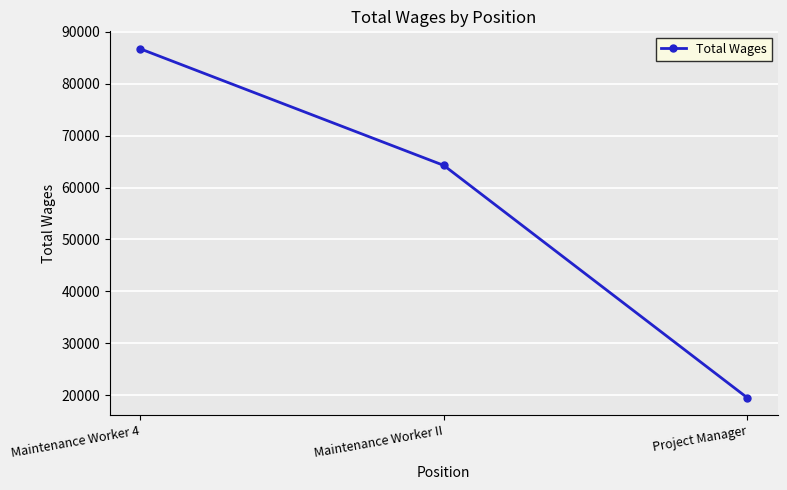

Reading left to right, what are all the values shown in this chart?

Maintenance Worker 4=86726	Maintenance Worker II=64256	Project Manager=19468